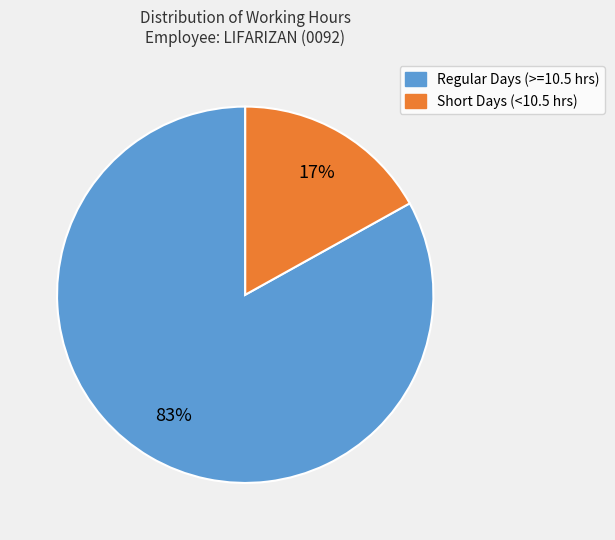

Rank the categories by value from lowest to highest.

Short Days (<10.5 hrs), Regular Days (>=10.5 hrs)